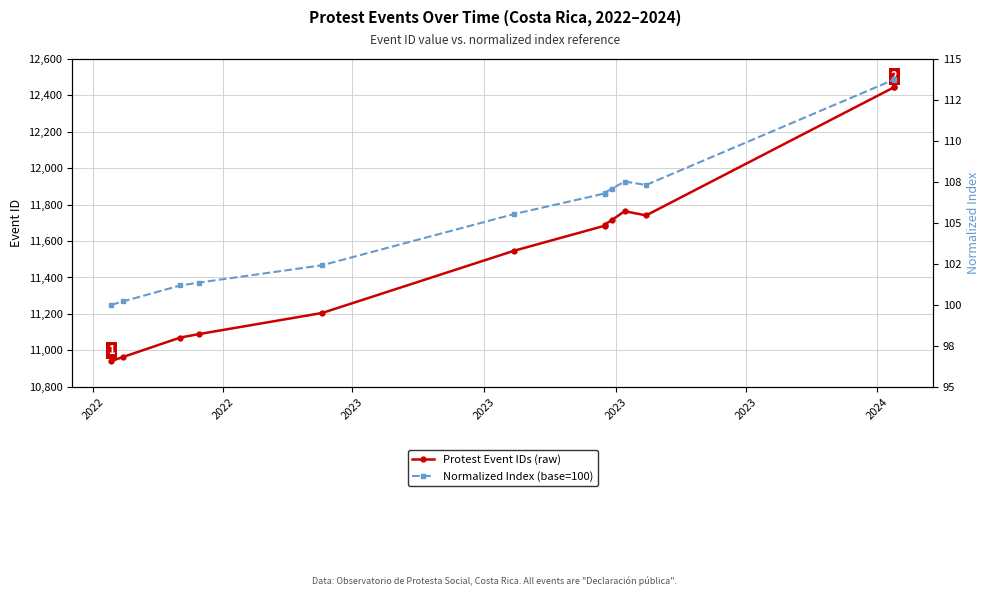

True or false: Normalized Index (base=100) and Protest Event IDs (raw) cross at least once.

False